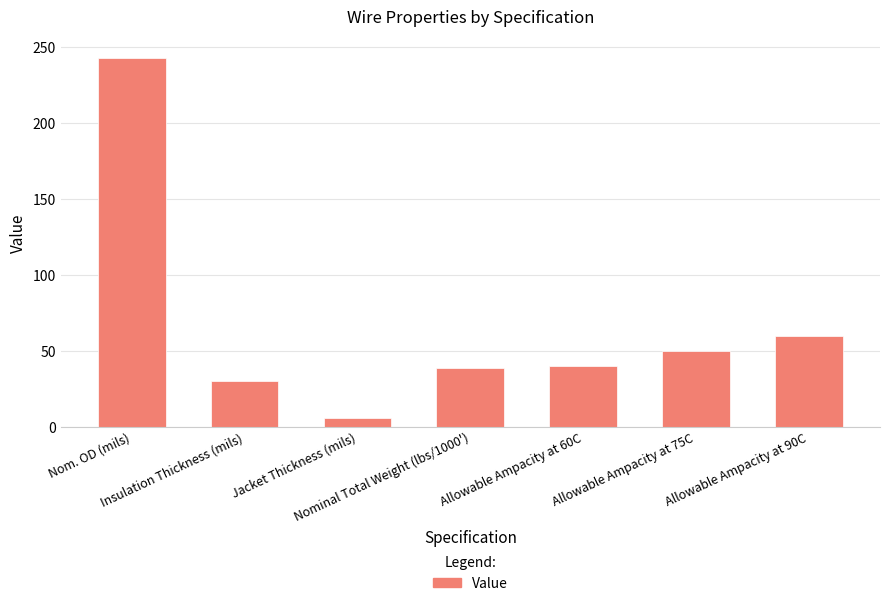

Which label corresponds to the largest value in the chart?

Nom. OD (mils)